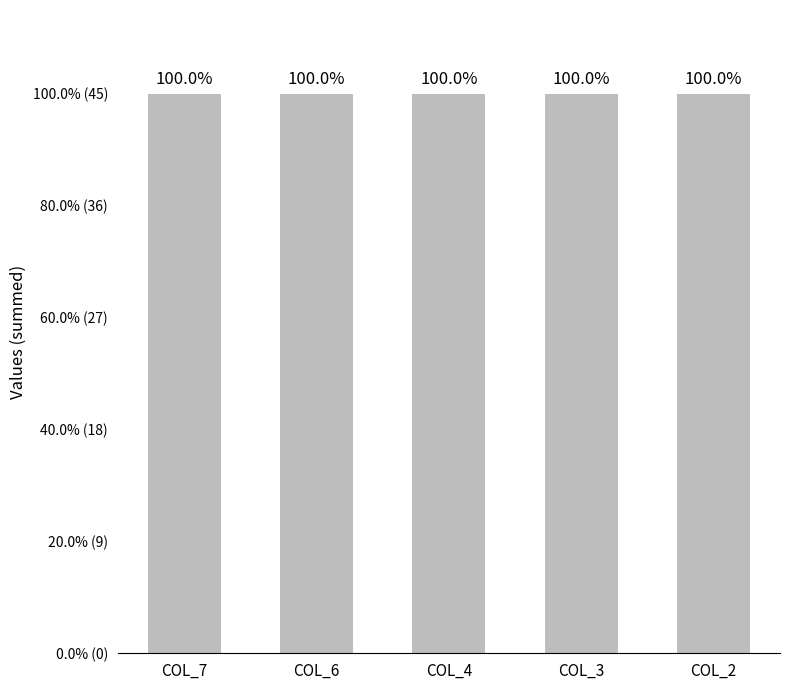

The value of col_6 at 6 is 3. True or false?

True